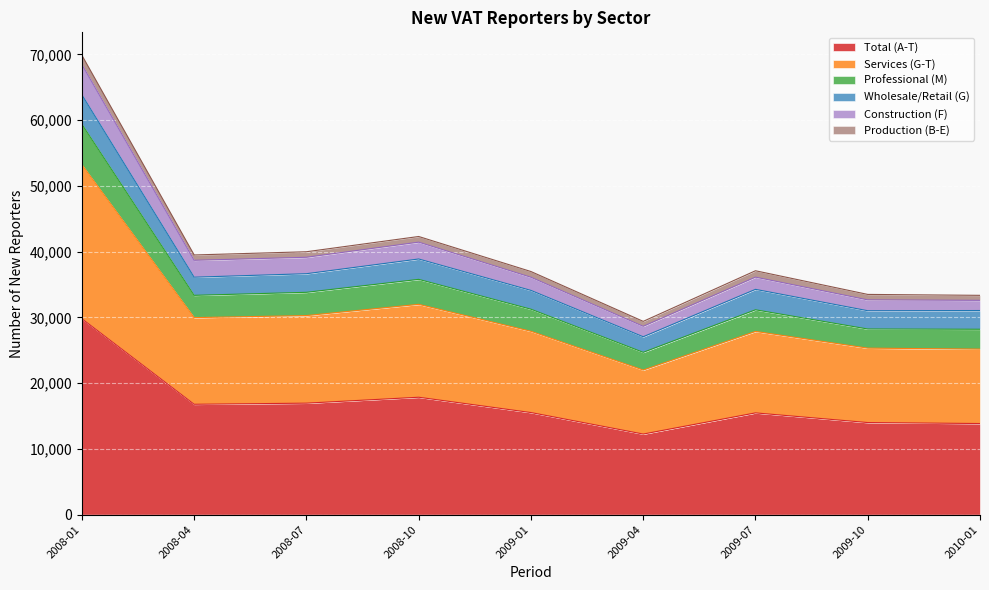

How many interior local valleys does the Professional (M) series have?

2